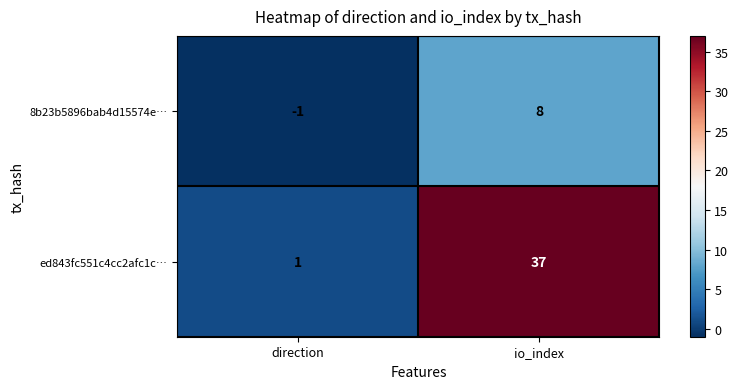

The ed843fc551c4cc2afc1c… series shows 37 at io_index. True or false?

True